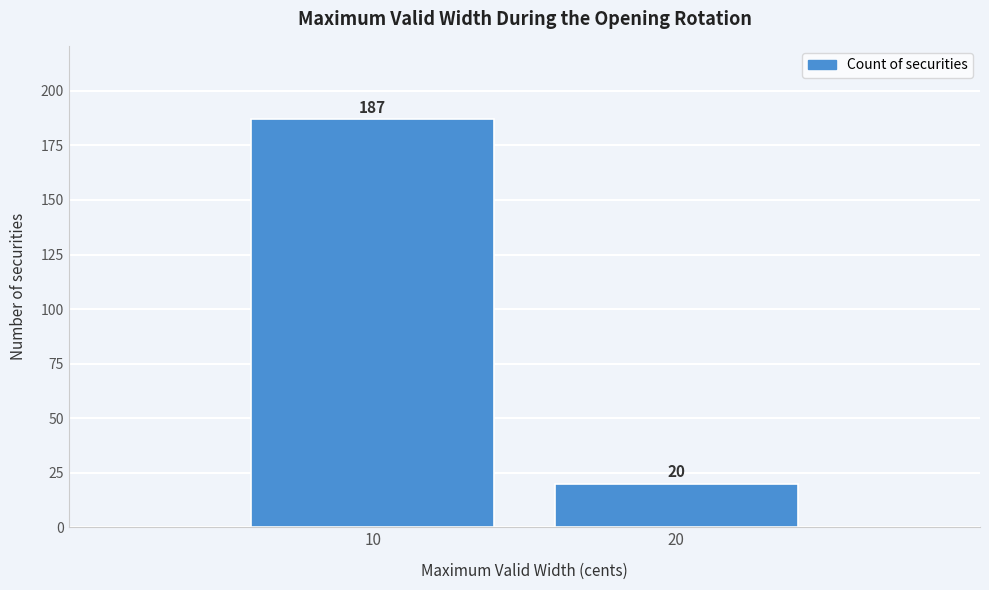

Reading right to left, list all the values displayed in this chart.

20	187